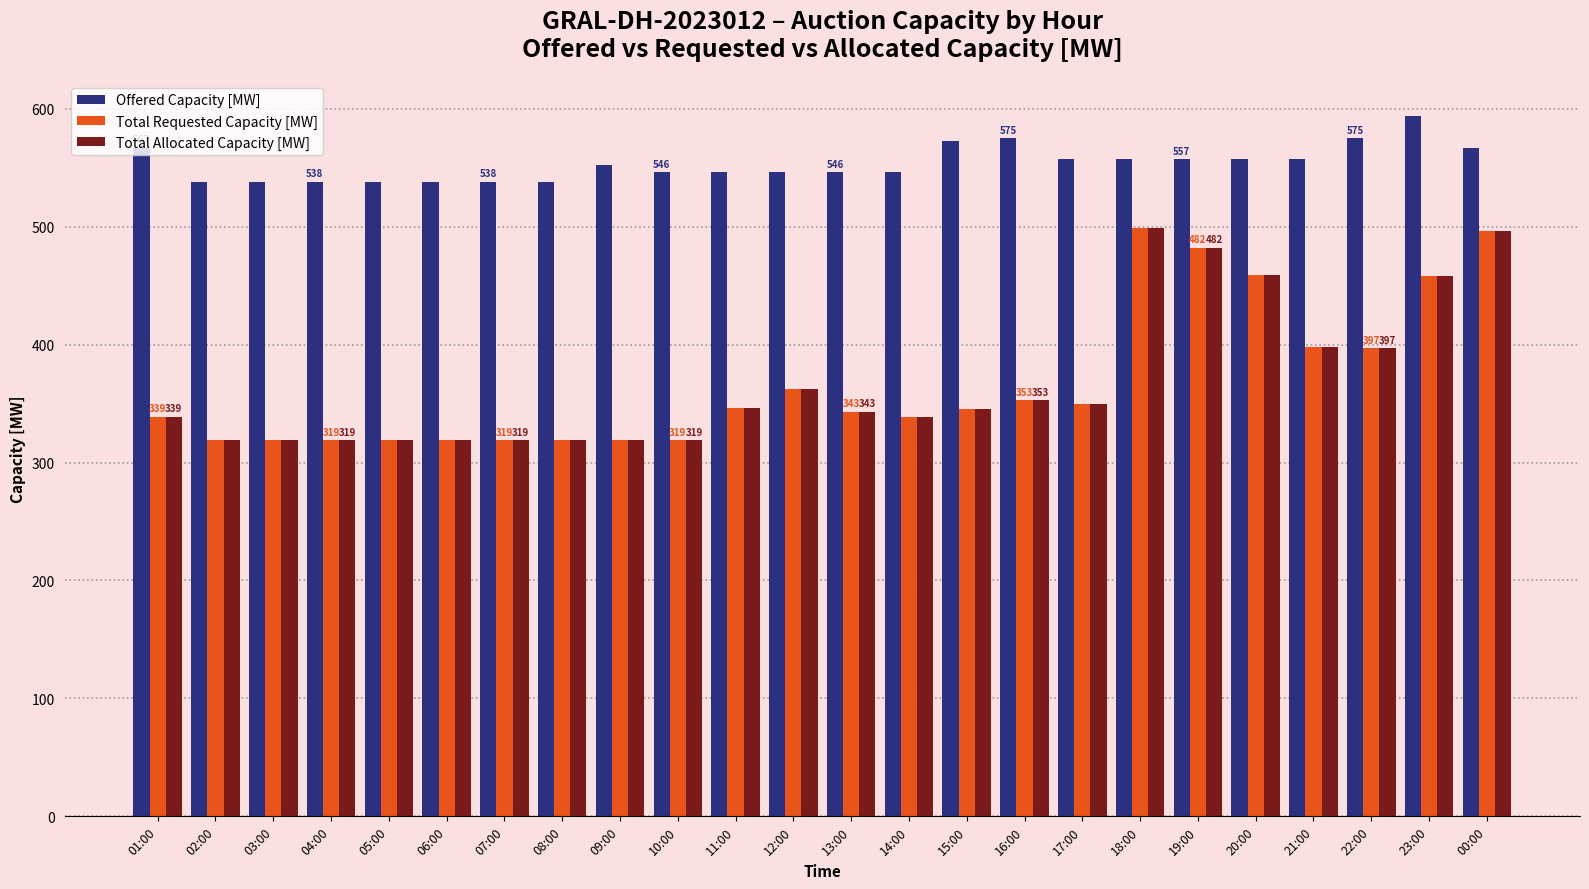

What is the spread (max minus min) of values at 18:00?

58